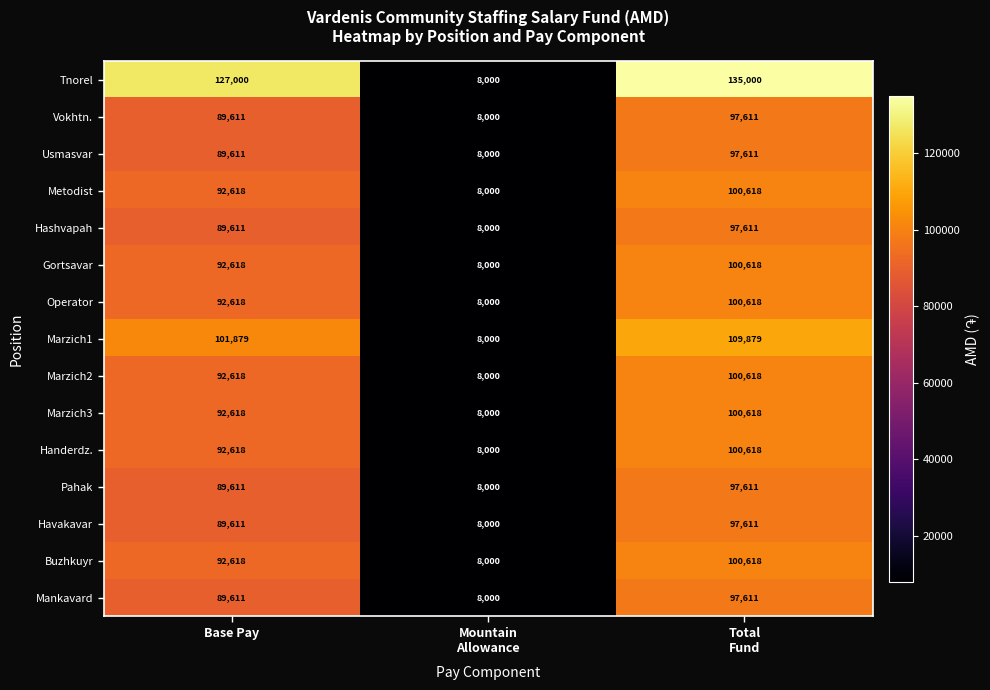

At how many categories does at least one series exceed 20915?

2